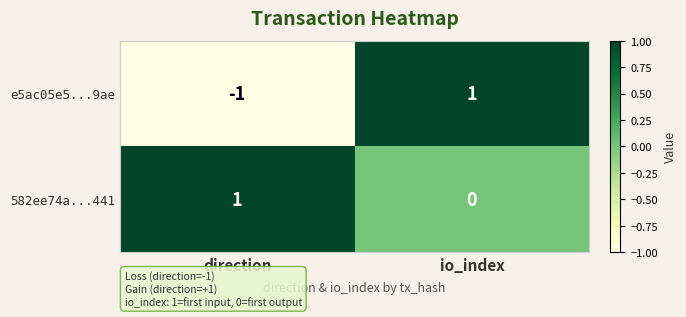

At io_index, list the series in order from largest to smallest.

e5ac05e5...9ae, 582ee74a...441